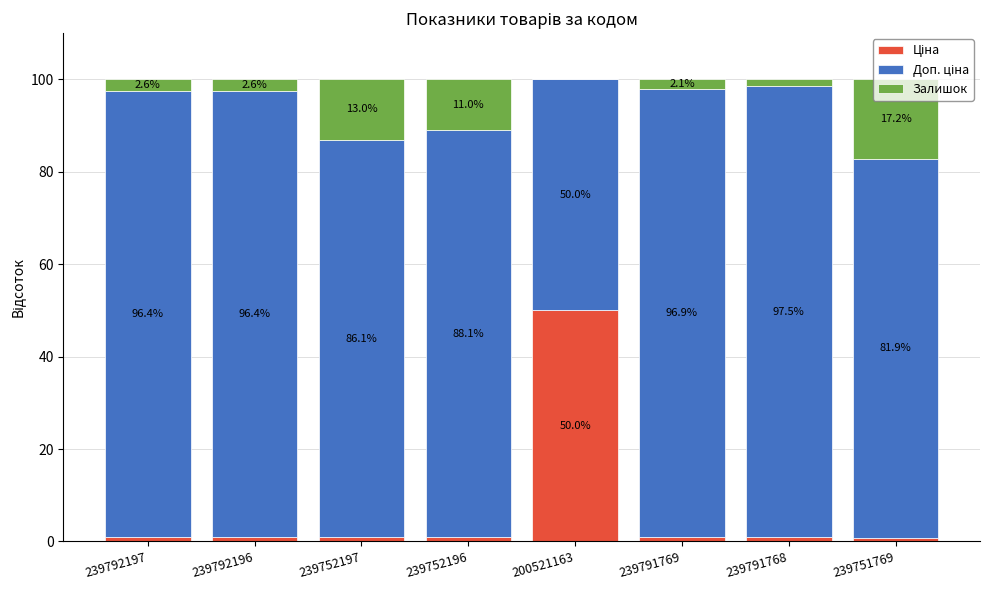

At how many categories does at least one series exceed 5?

8